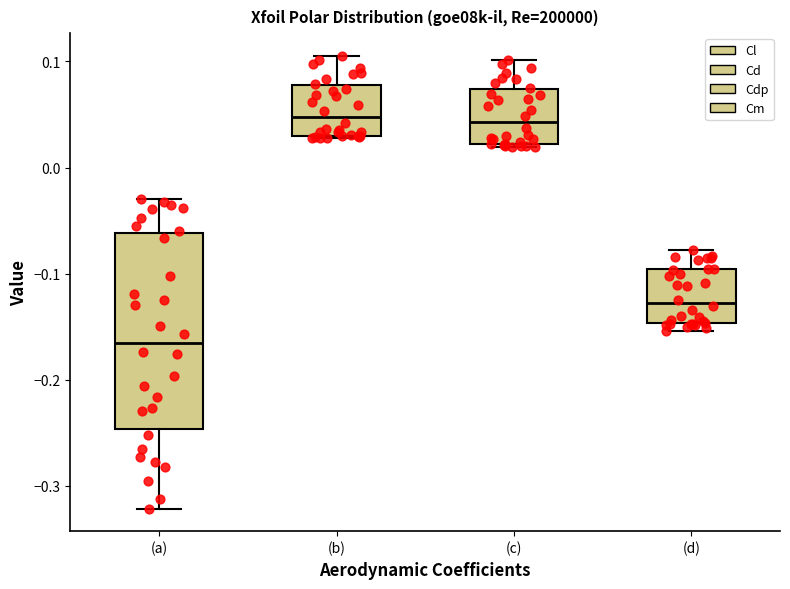

Which box is the tallest, from its lower edge to its upper edge?

(a)